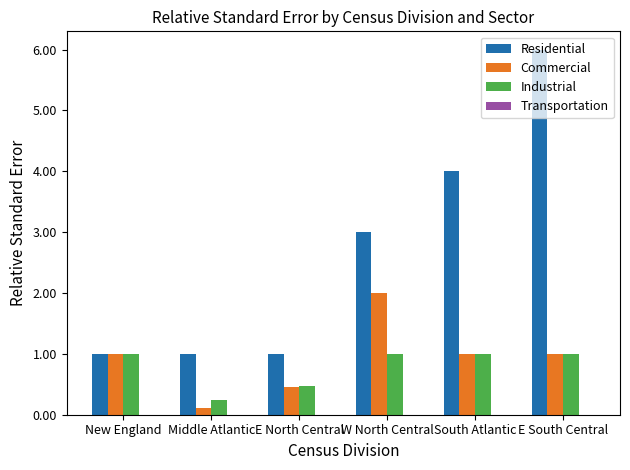

What is the value of the Industrial bar at the 1st from the left?

1.0